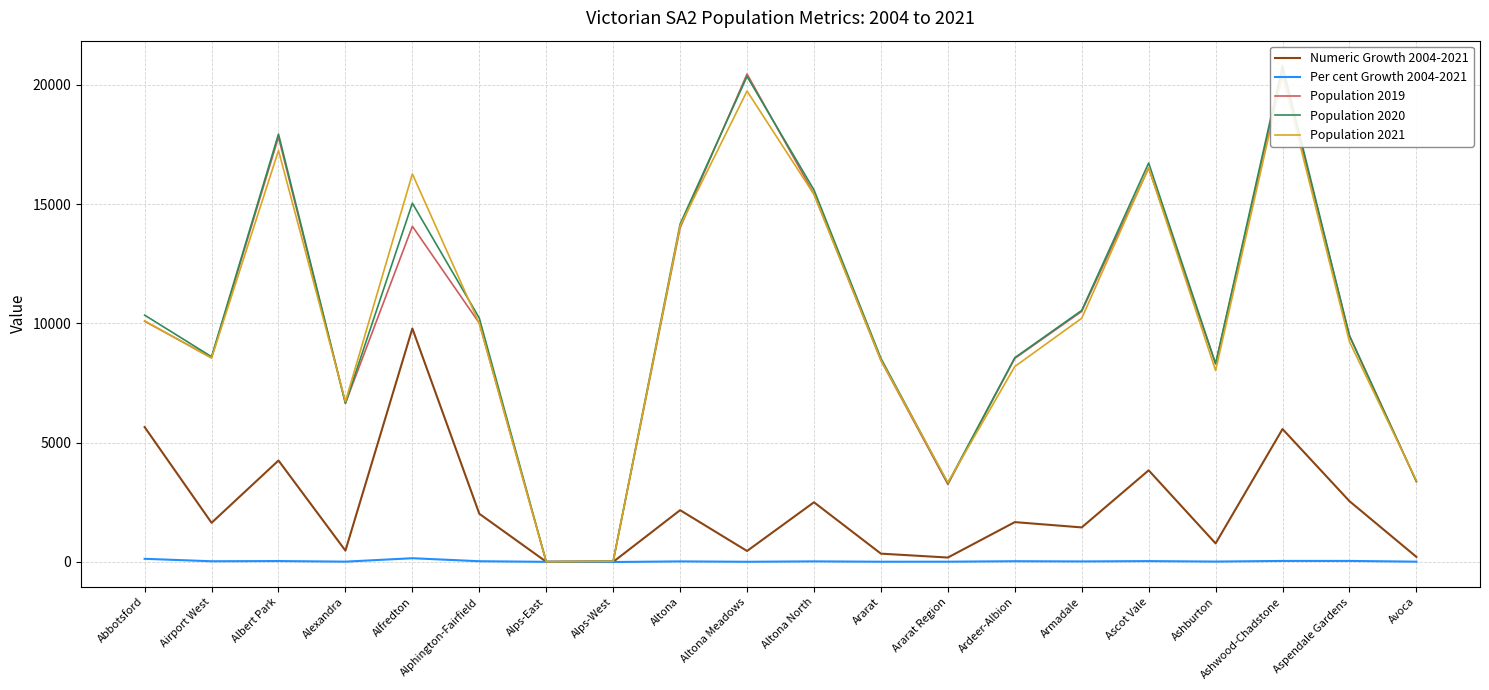

At which category is the sum across all series the highest?

Ashwood-Chadstone